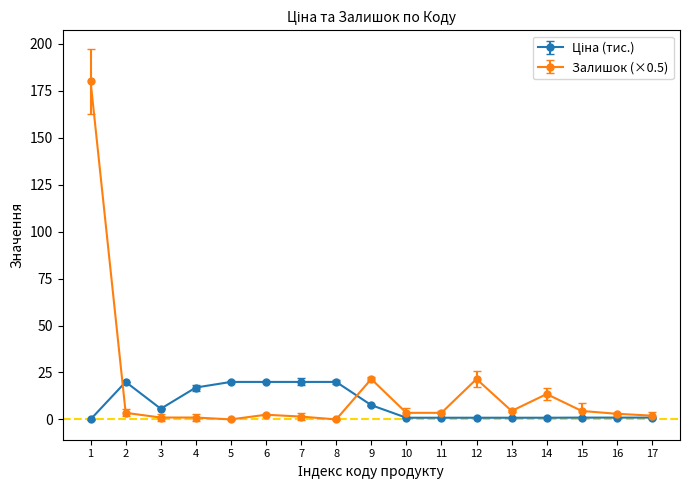

The Залишок (×0.5) series shows 3.5 at 10. True or false?

True